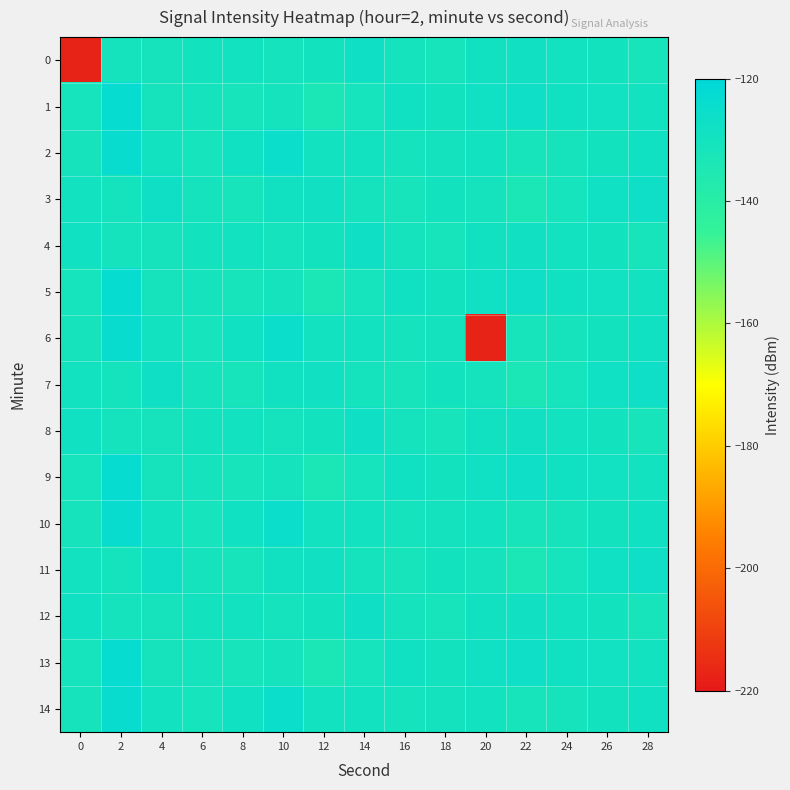

Rank the series at 22 from highest to lowest value.

1, 5, 9, 13, 0, 4, 8, 12, 2, 6, 10, 14, 3, 7, 11